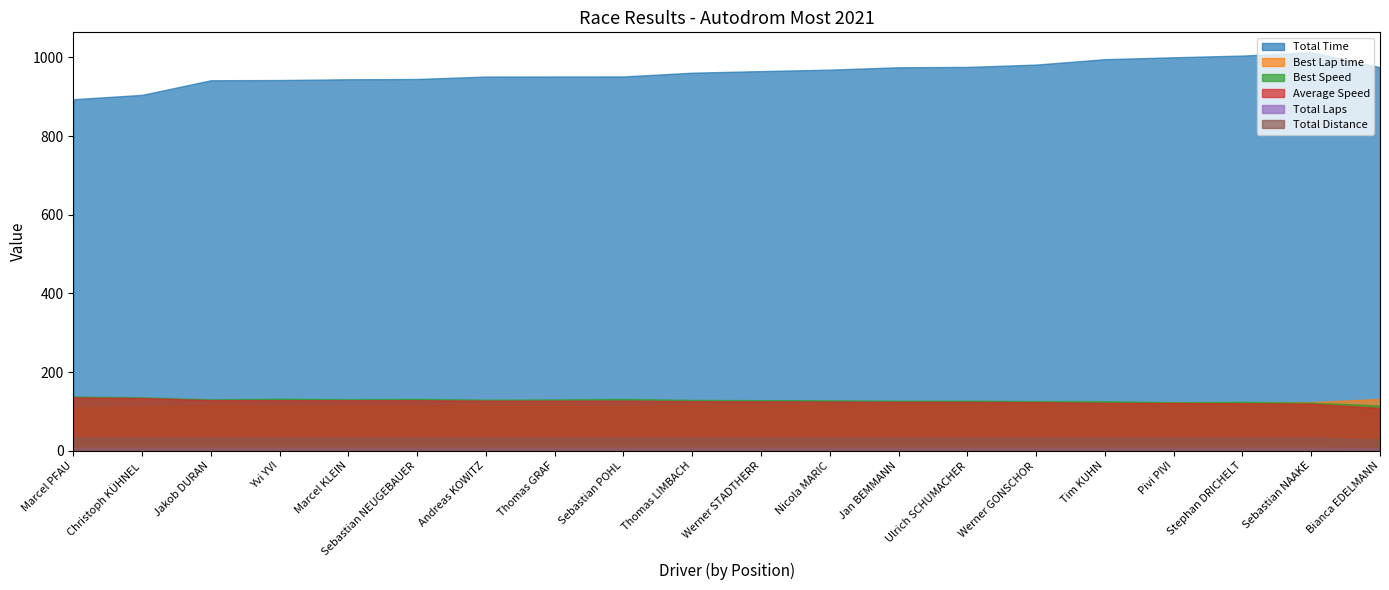

List the series in order of their peak value, lowest first.

Total Laps, Total Distance, Best Lap time, Average Speed, Best Speed, Total Time